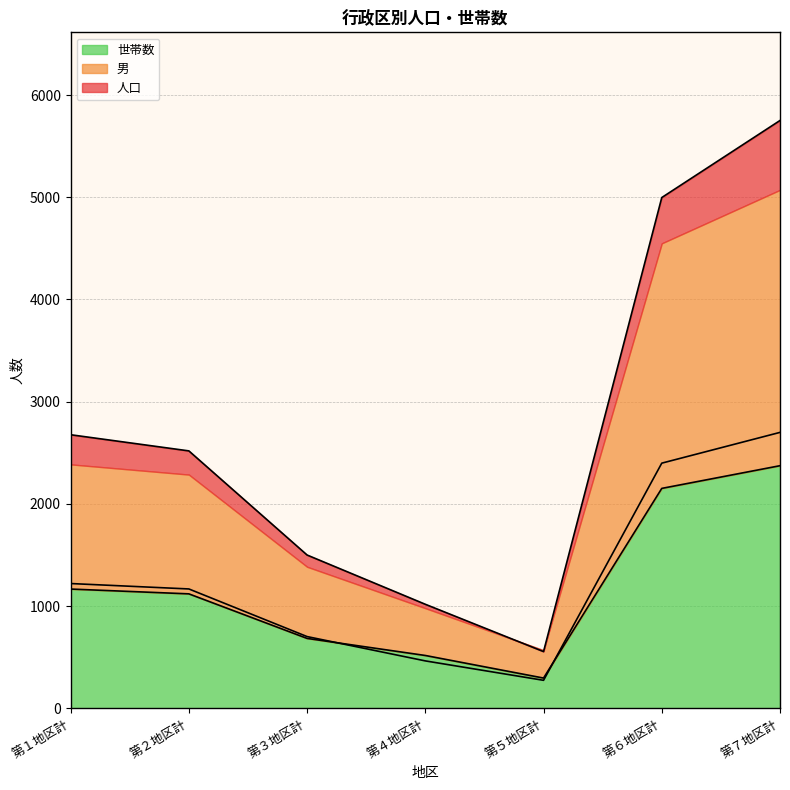

At 第２地区計, list the series in order from smallest to largest.

世帯数, 男, 人口